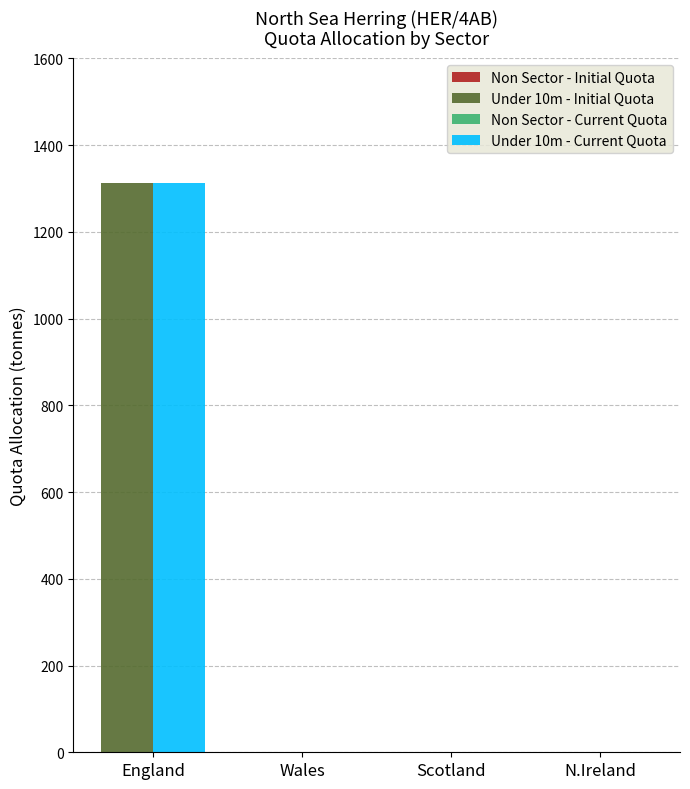

Is it true that Under 10m - Initial Quota equals 2268.7 at England?

False